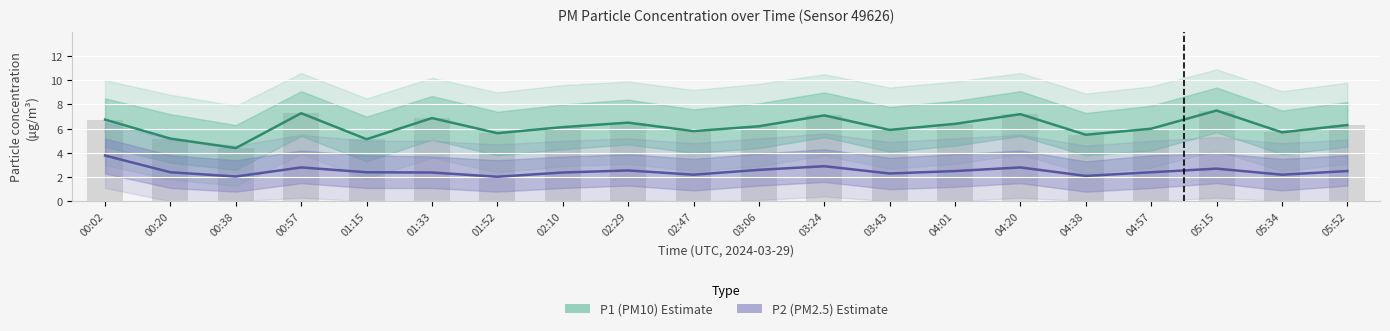

Where does the P1 (PM10) Estimate series first go above 6?

00:02